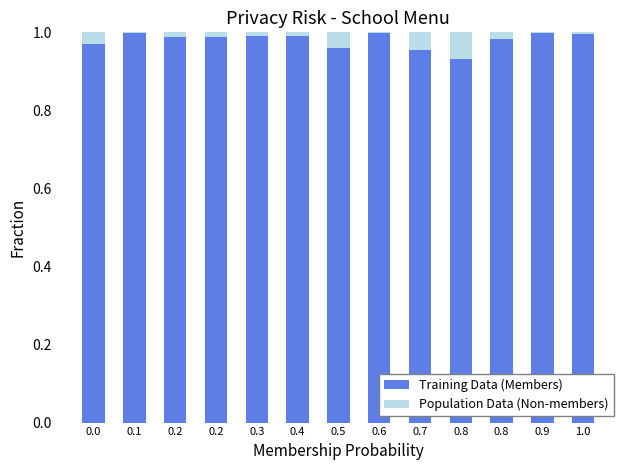

Which series has the largest range (max minus min)?

Training Data (Members)